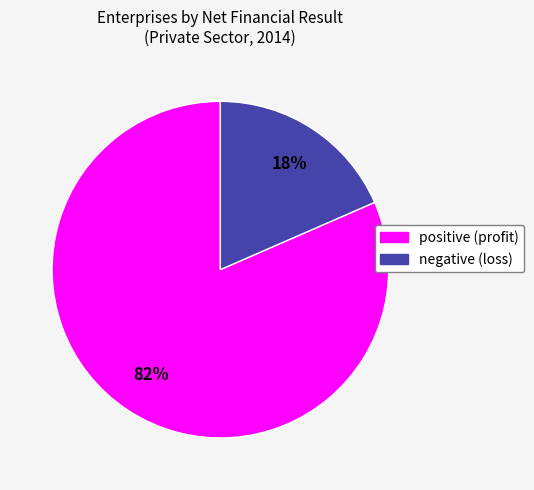

Does any single category account for the majority?

Yes